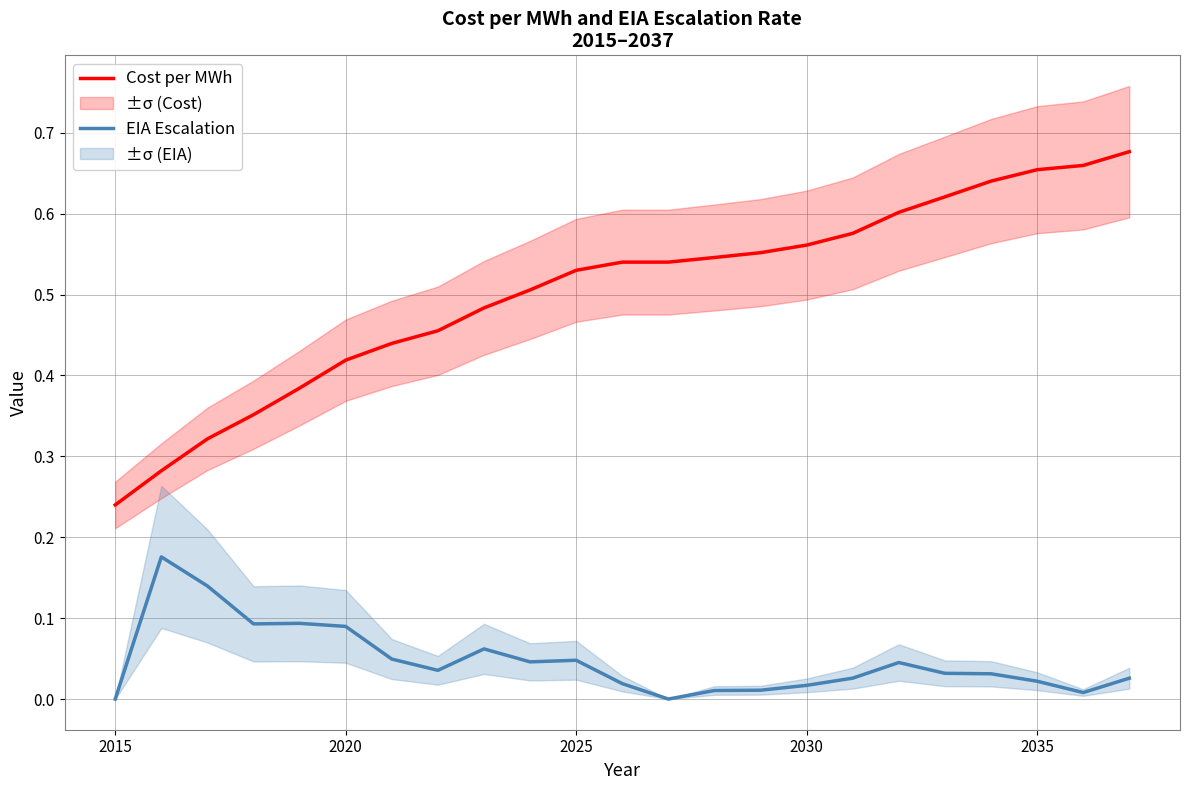

True or false: Cost per MWh and EIA Escalation intersect in this chart.

False